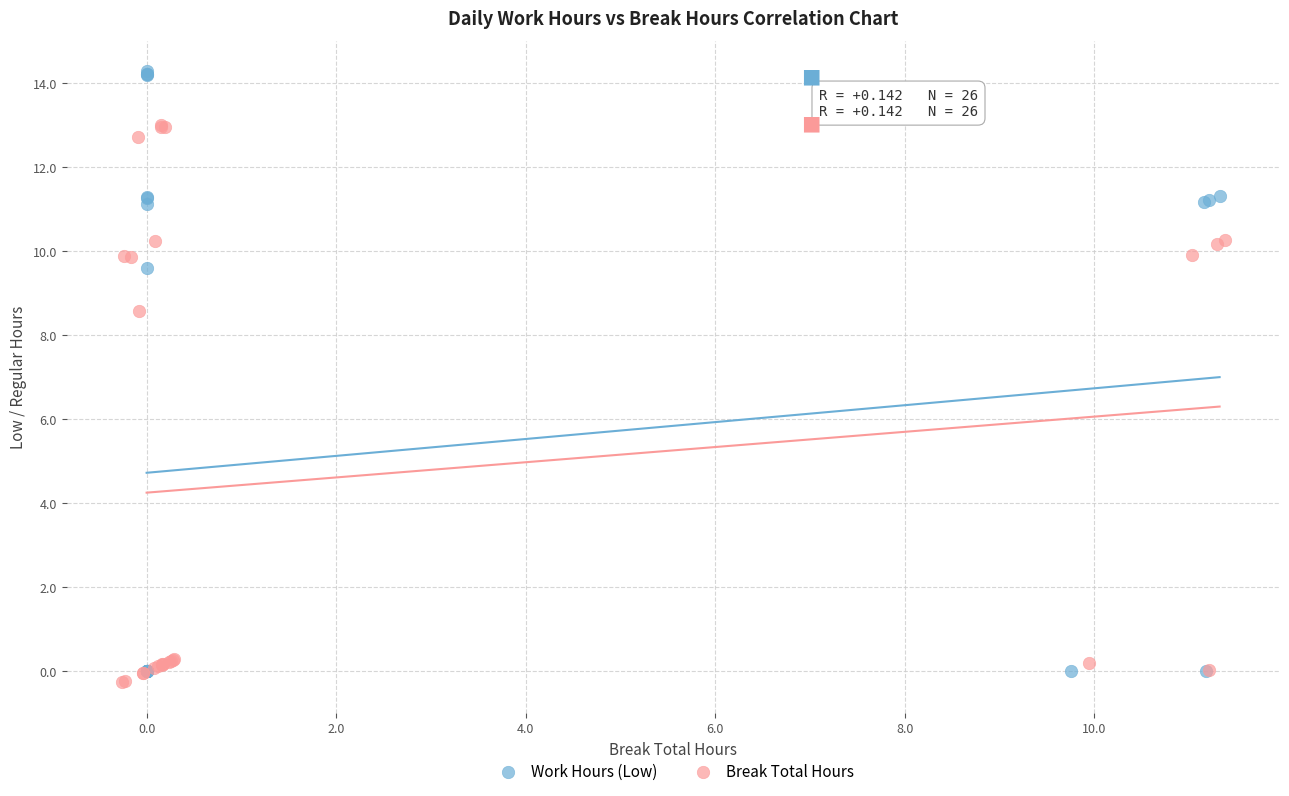

What are all the series names shown in the legend?

Work Hours (Low), Break Total Hours